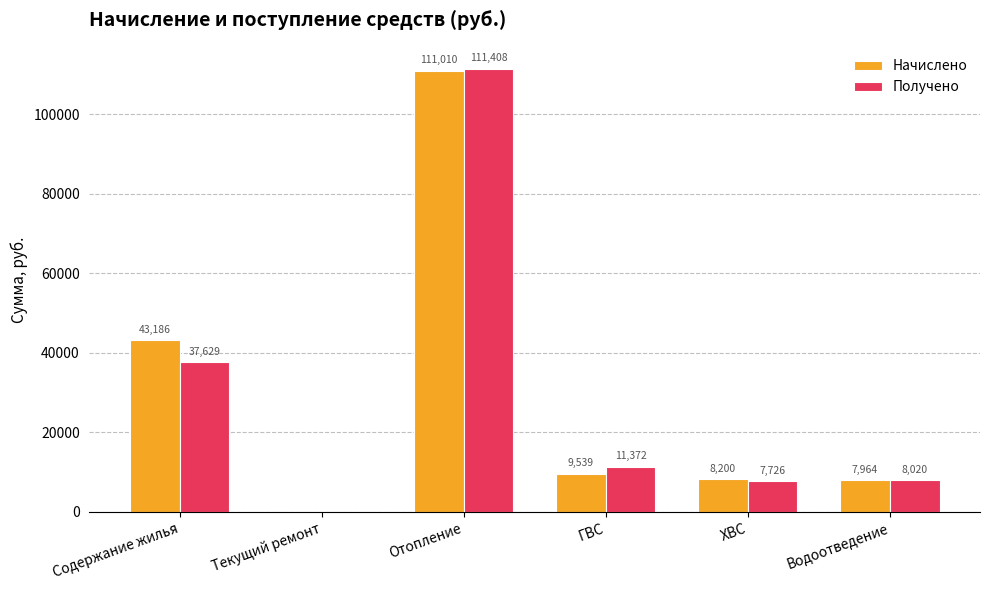

At which label does Начислено first exceed 9539?

Содержание жилья